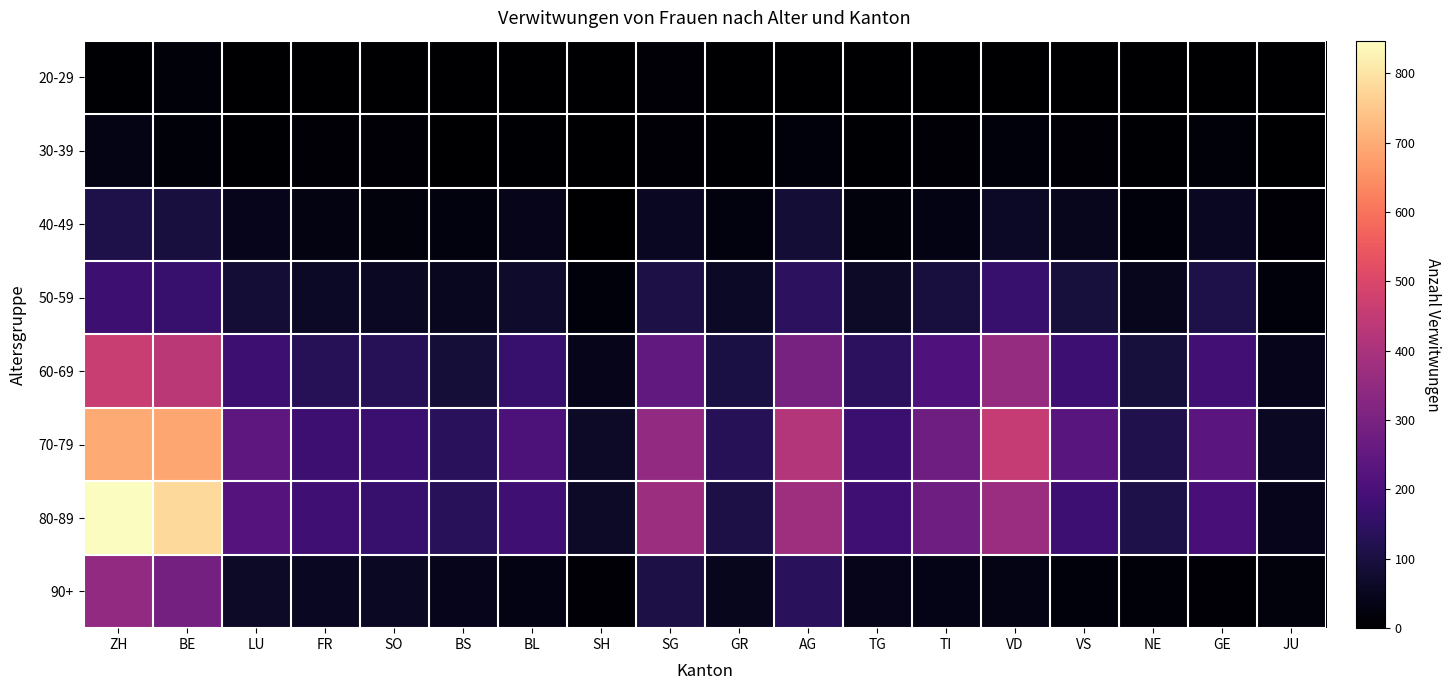

Which series has the largest total across all categories?

70-79